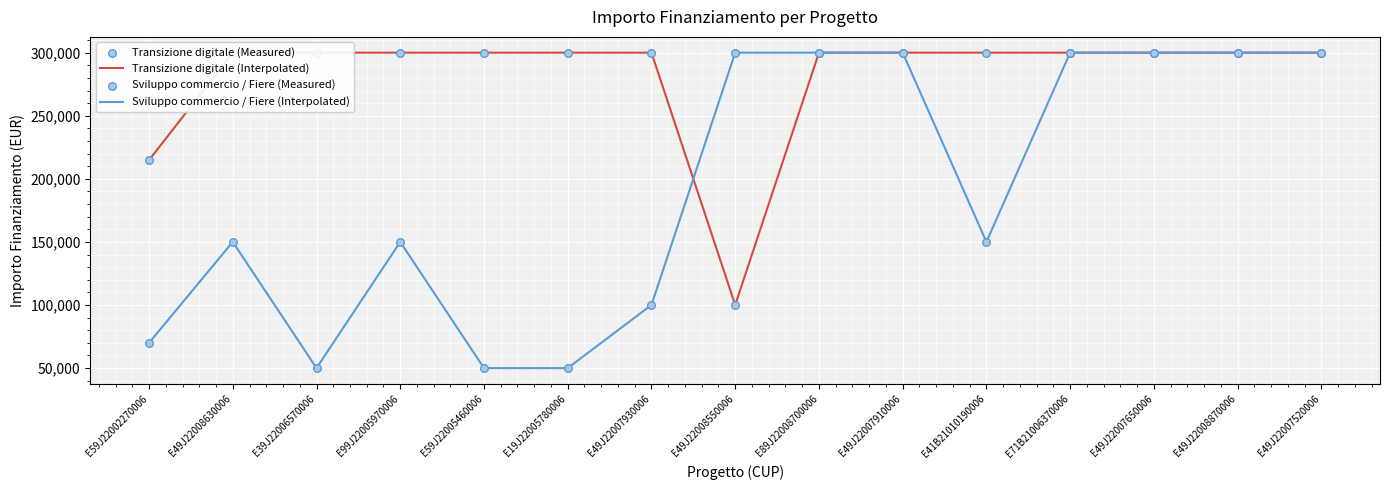

Which series has the largest total across all categories?

Transizione digitale (Interpolated)